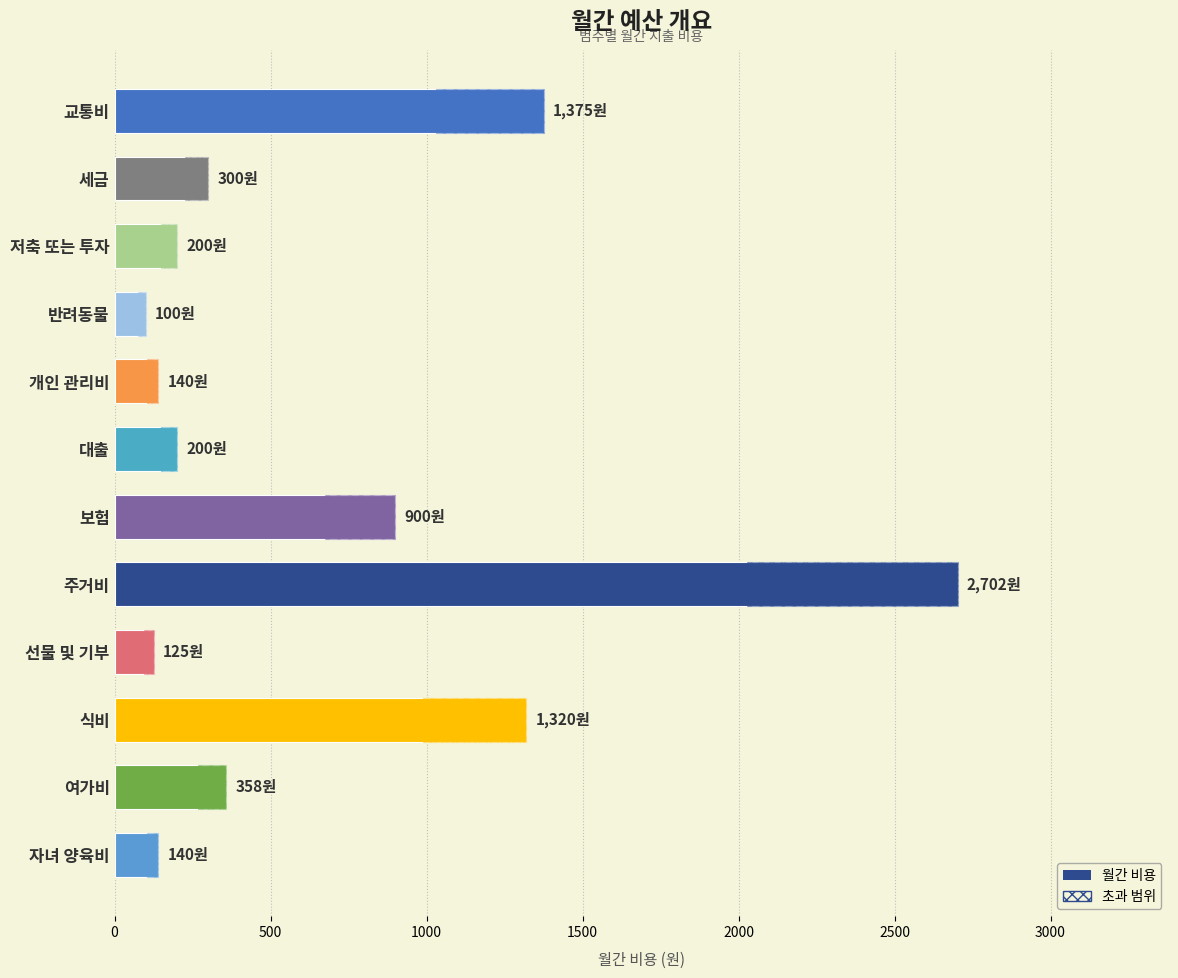

Between 자녀 양육비 and 여가비, which is larger?

여가비